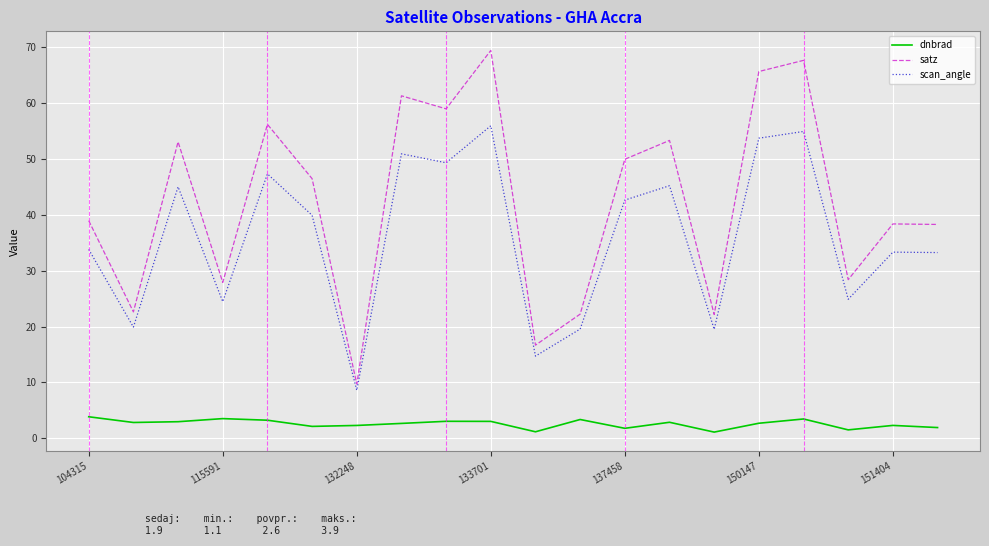

Rank the series by their average value, from lowest to highest.

dnbrad, scan_angle, satz